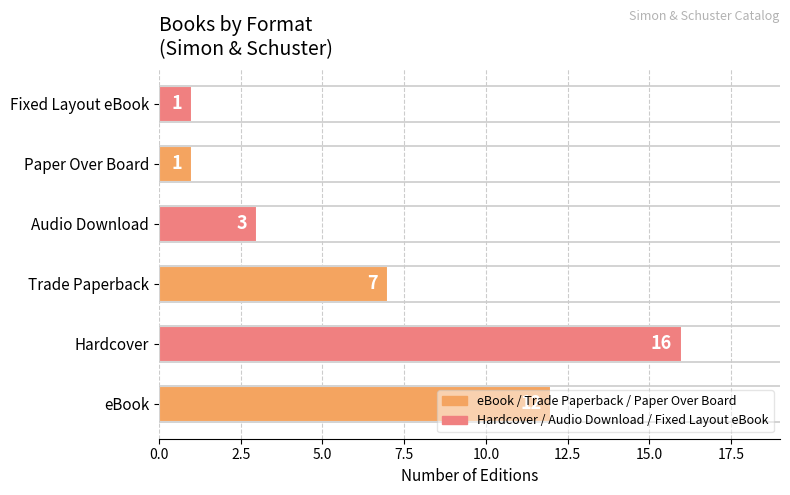

How many values are between 1 and 12?

5